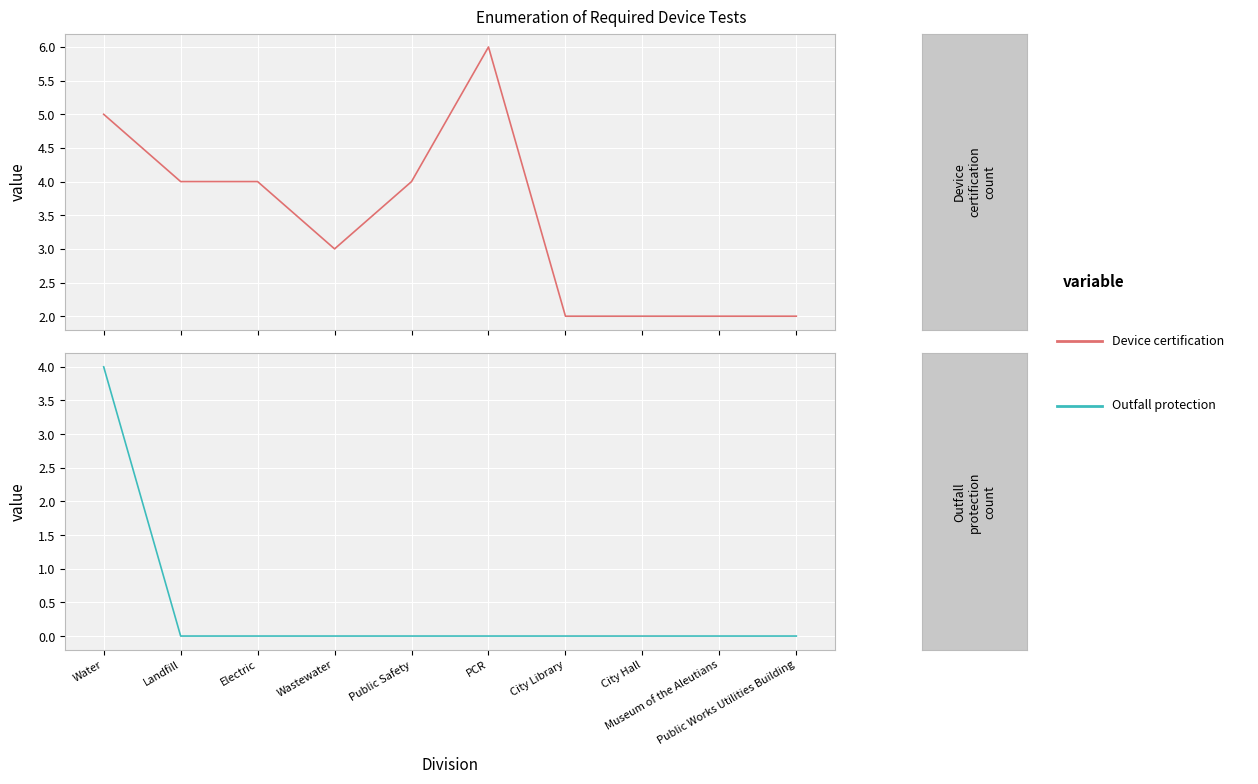

What is the label of the 2nd point from the left?

Landfill